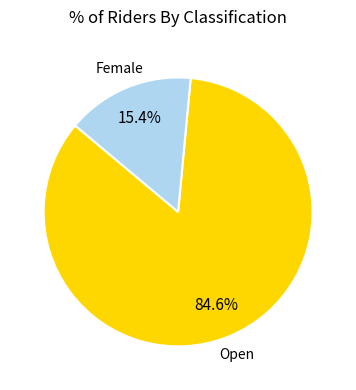

Is there a majority slice in this chart?

Yes